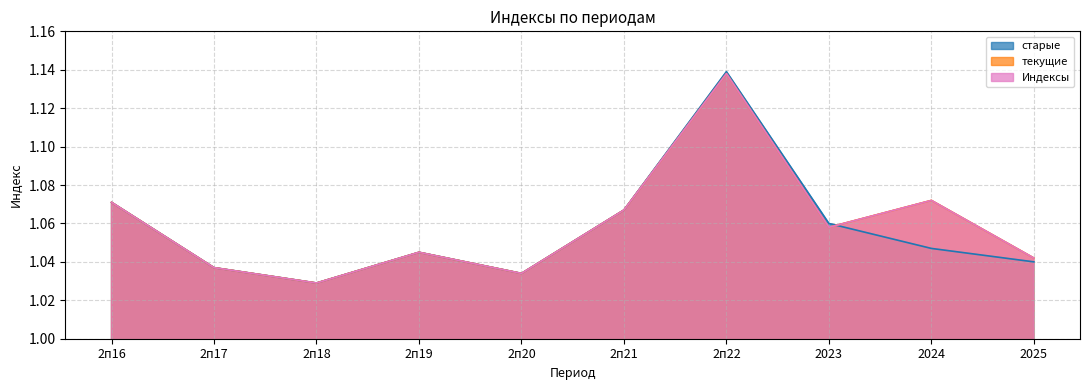

Reading left to right, list all the values displayed in this chart.

старые: 2п16=1.1	2п17=1.0	2п18=1.0	2п19=1.0	2п20=1.0	2п21=1.1	2п22=1.1	2023=1.1	2024=1.0	2025=1.0
текущие: 2п16=1.1	2п17=1.0	2п18=1.0	2п19=1.0	2п20=1.0	2п21=1.1	2п22=1.1	2023=1.1	2024=1.1	2025=1.0
Индексы: 2п16=1.1	2п17=1.0	2п18=1.0	2п19=1.0	2п20=1.0	2п21=1.1	2п22=1.1	2023=1.1	2024=1.1	2025=1.0